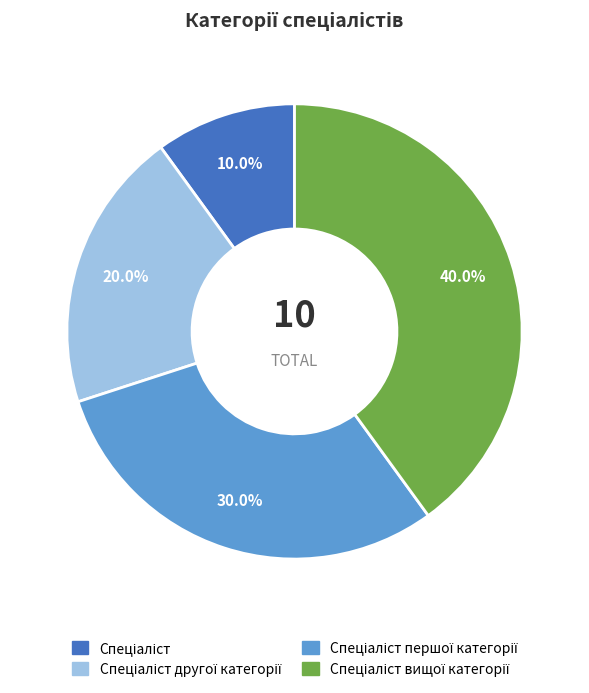

Does any single category account for the majority?

No